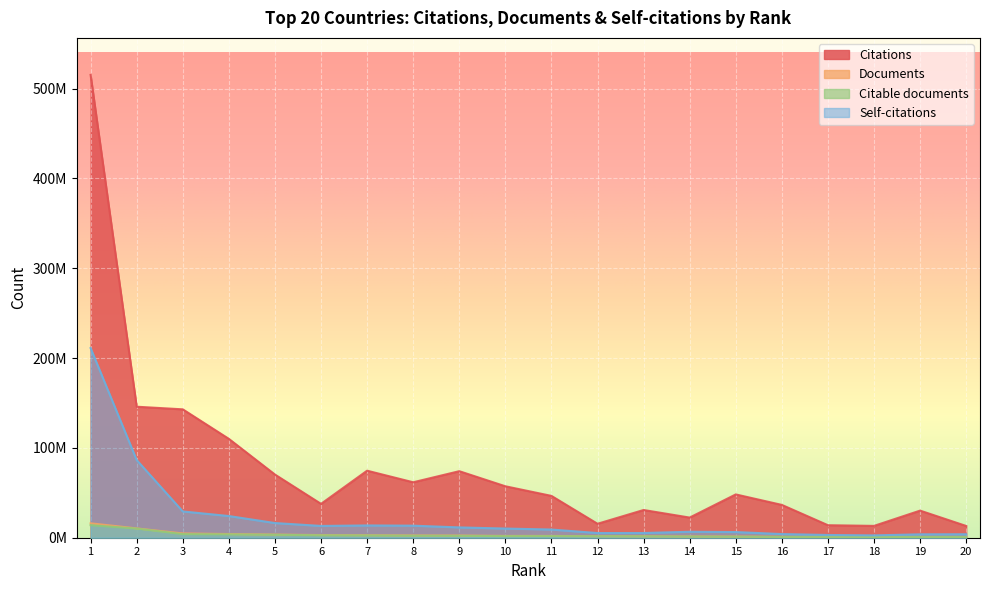

What is the maximum value for Citations?

515339352